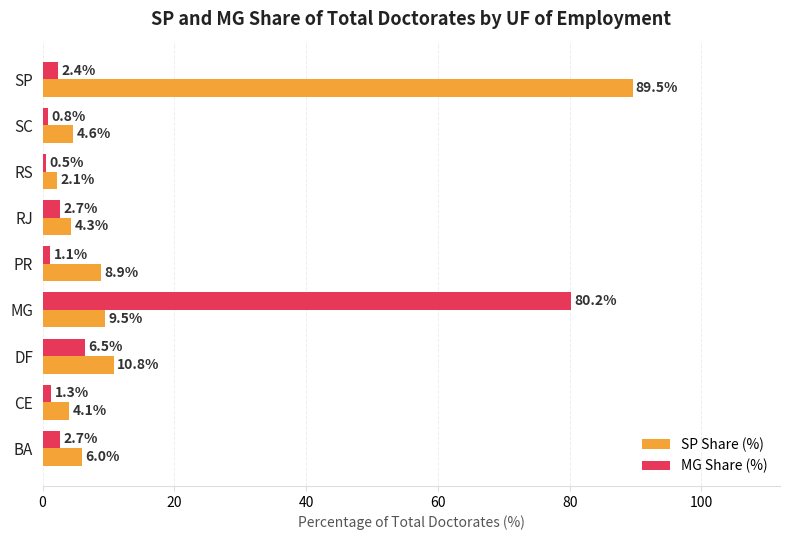

How many values in the SP Share (%) series are below 6?

4